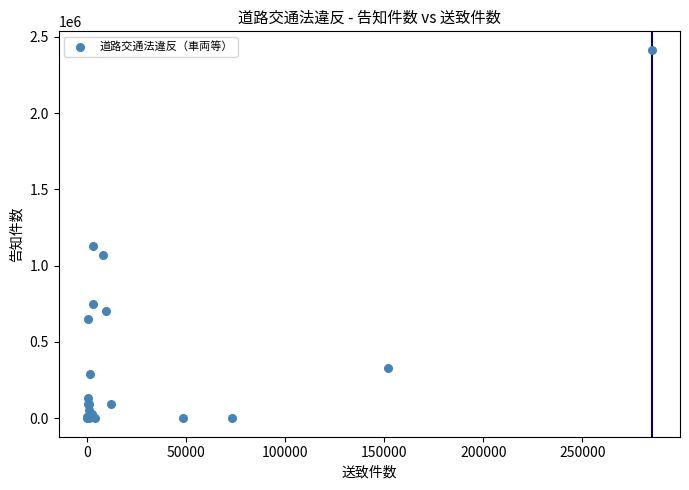

What Y value in the scatter plot is closest to 1207455?

1127297